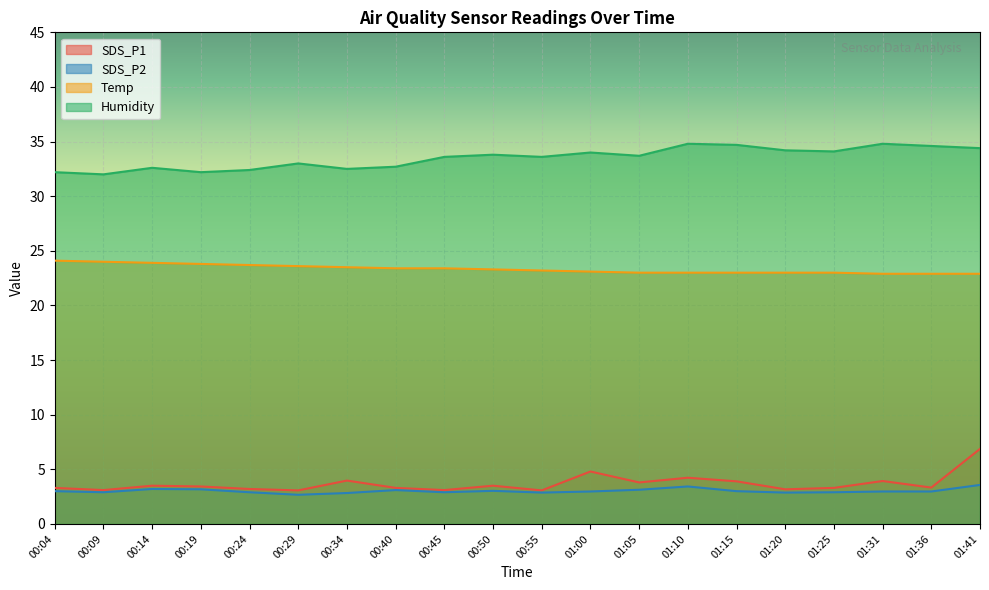

What is the minimum value for Temp?

22.9